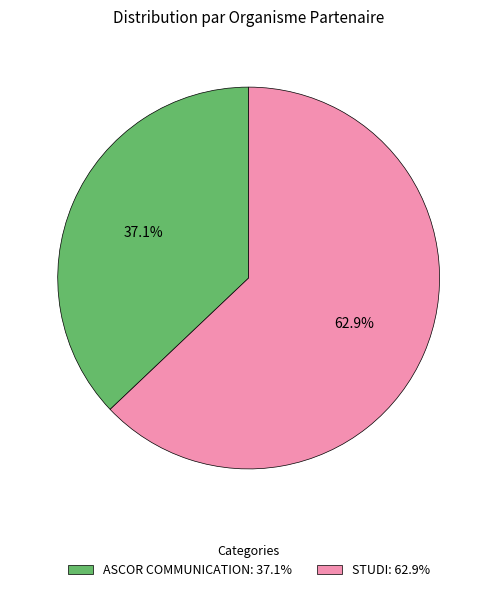

How many slices are in this pie chart?

2